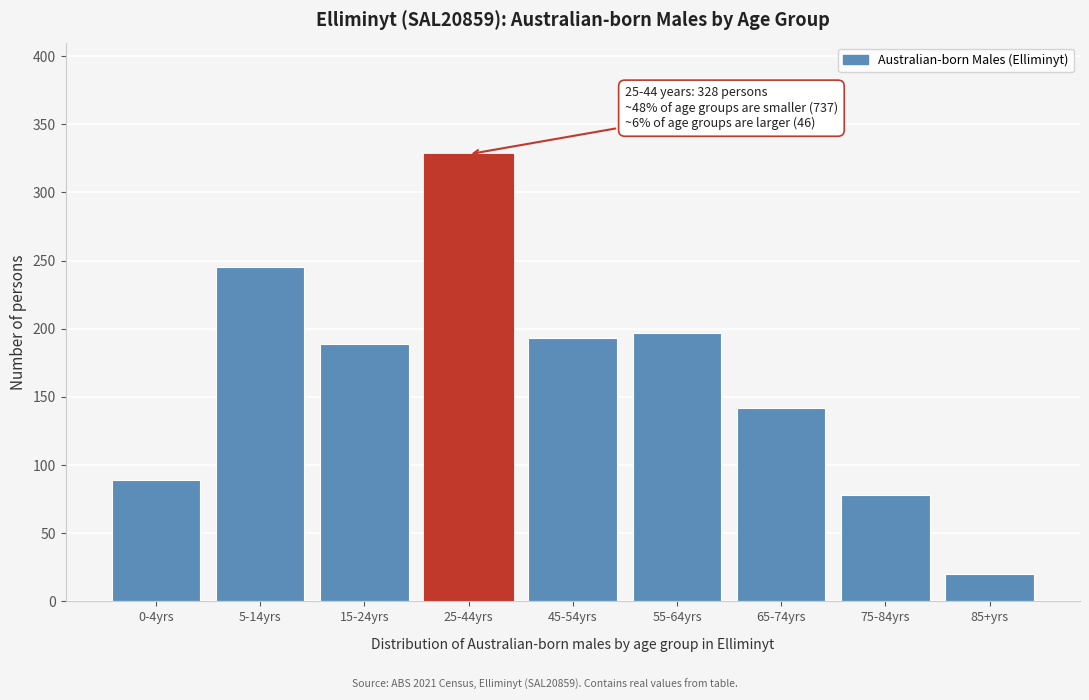

Reading right to left, list all the values displayed in this chart.

85+yrs=20	75-84yrs=78	65-74yrs=142	55-64yrs=197	45-54yrs=193	25-44yrs=328	15-24yrs=189	5-14yrs=245	0-4yrs=89